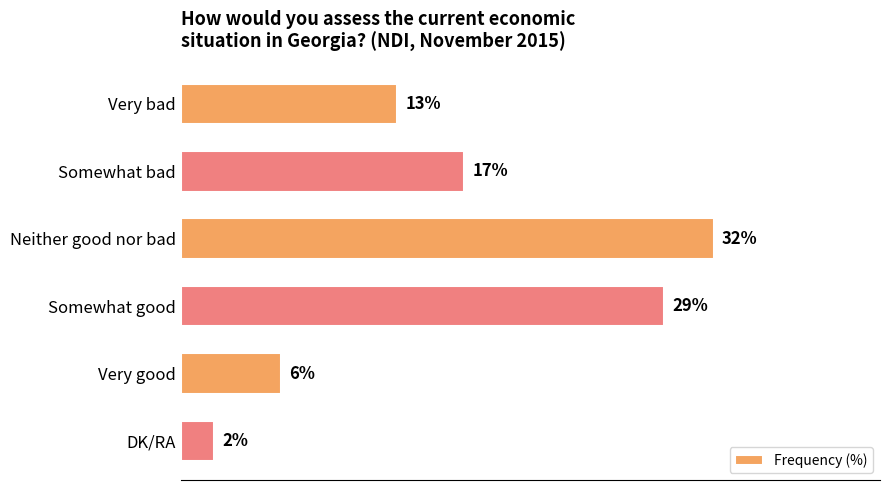

What is the label of the 1st bar from the bottom?

DK/RA